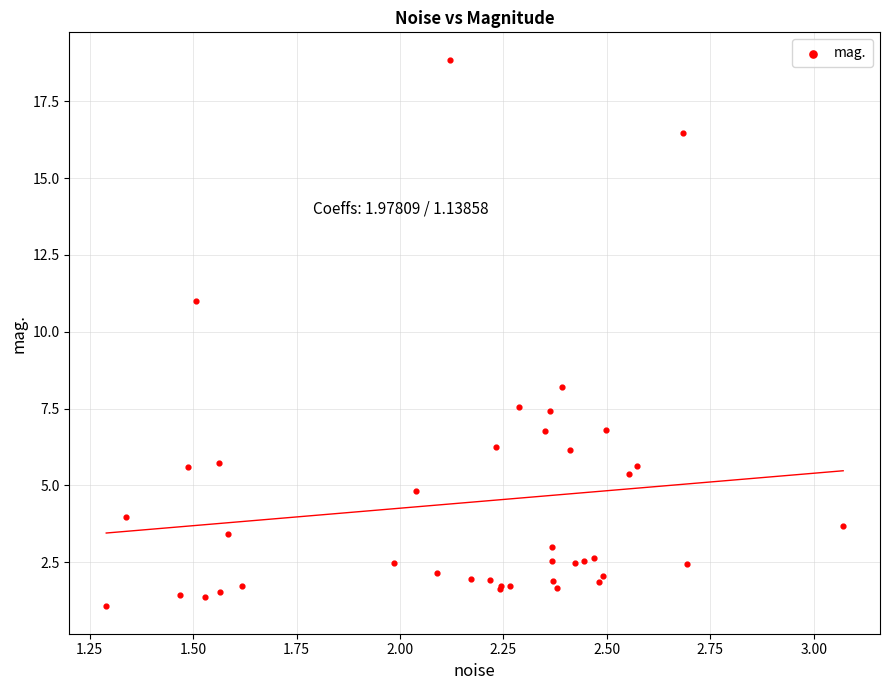

What Y value in the scatter plot is closest to 9?

8.2